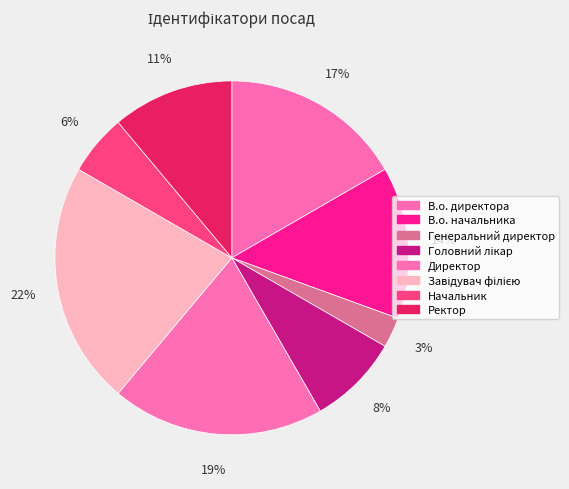

Rank the categories by value from lowest to highest.

Генеральний директор, Начальник, Головний лікар, Ректор, В.о. начальника, В.о. директора, Директор, Завідувач філією